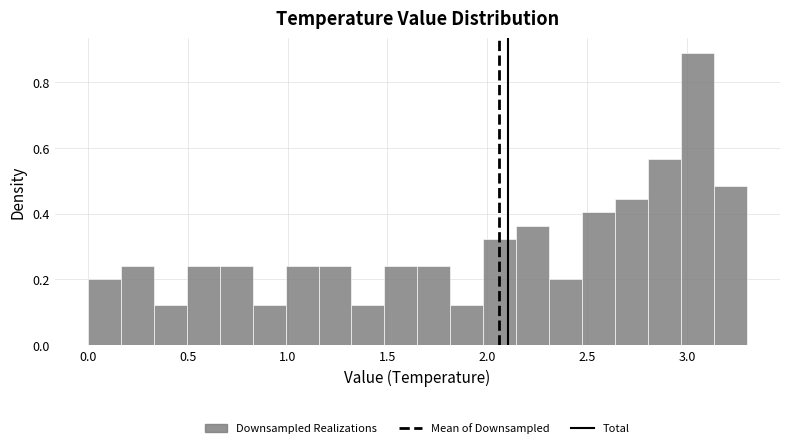

Read against the x-axis, roughly where is the centre of the tallest bar?

3.05